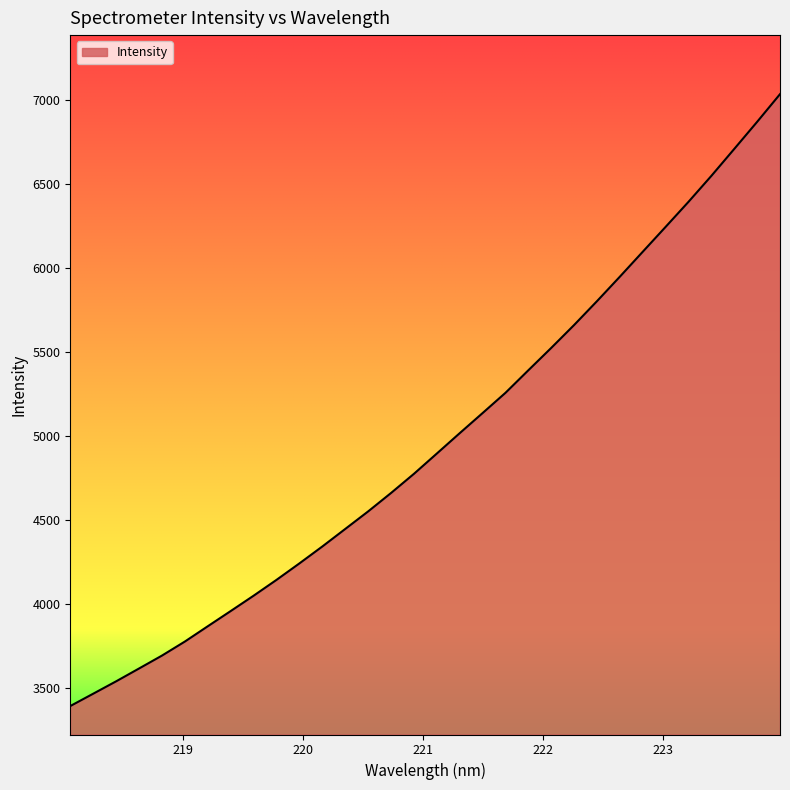

How many lines are shown in the chart?

1